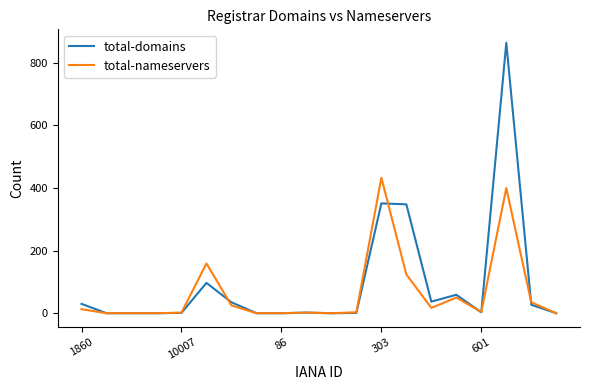

Does the chart have visible grid lines?

No